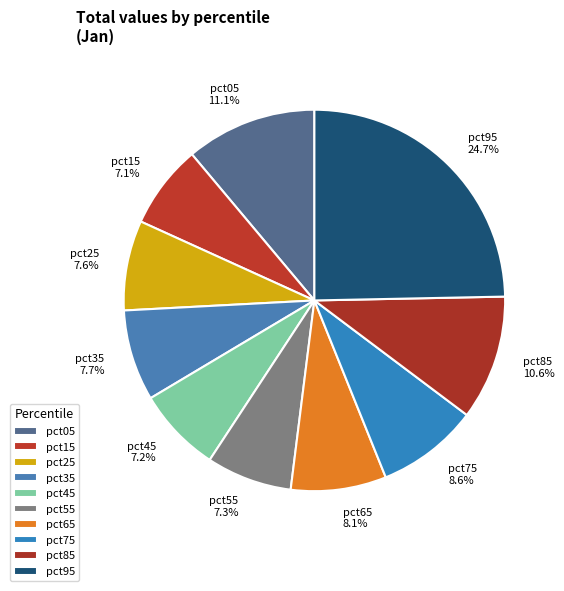

The pct85 slice represents 17% of the pie. True or false?

False